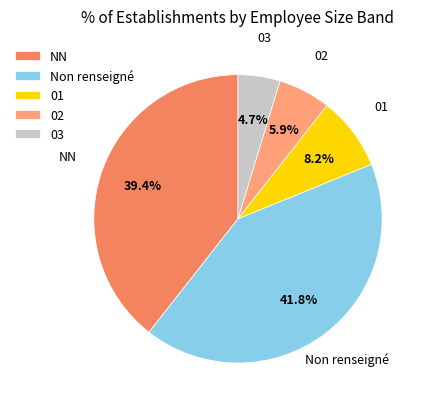

What is the total percentage of 01 and 02?

14.1%